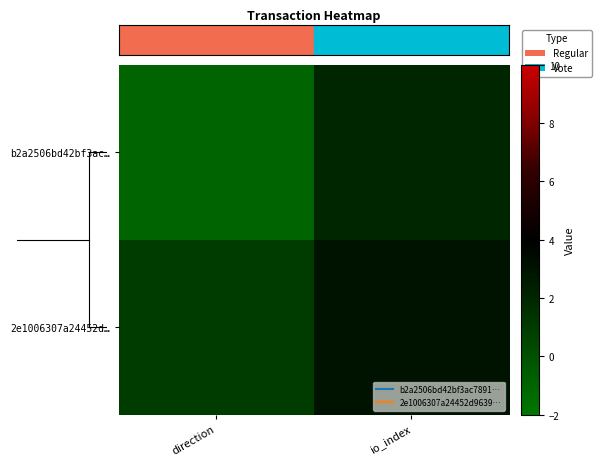

Reading right to left, what are all the values shown in this chart?

b2a2506bd42bf3ac…: io_index=2	direction=-1
2e1006307a24452d…: io_index=3	direction=1